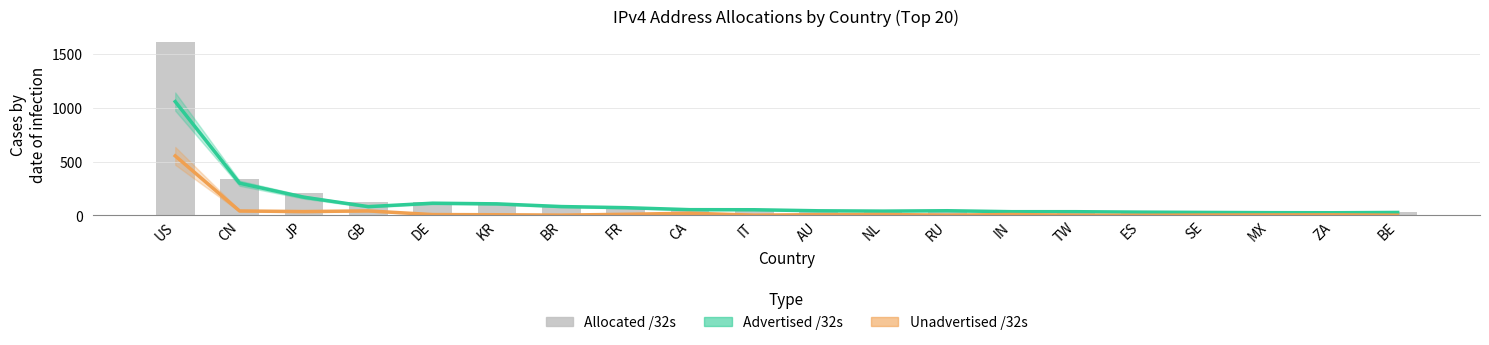

Read the Allocated /32s value at IN.

41.6